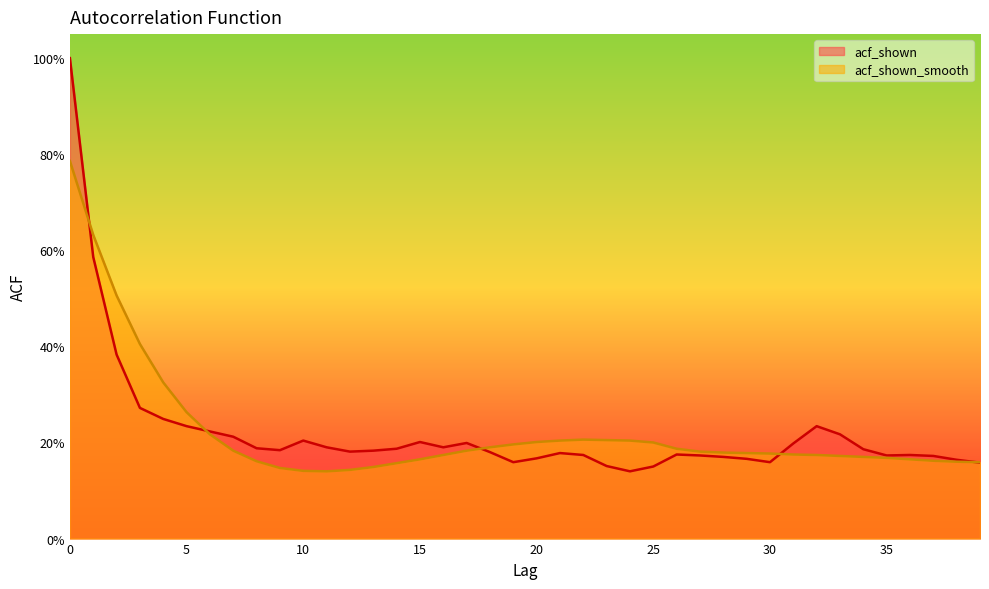

What is the minimum value shown in the chart?

0.1